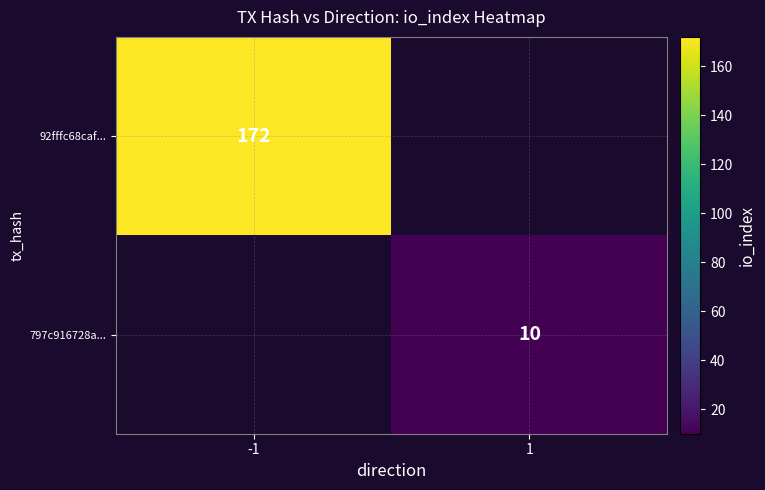

Is the value of 92fffc68caf... at -1 greater than the value of 797c916728a... at 1?

Yes